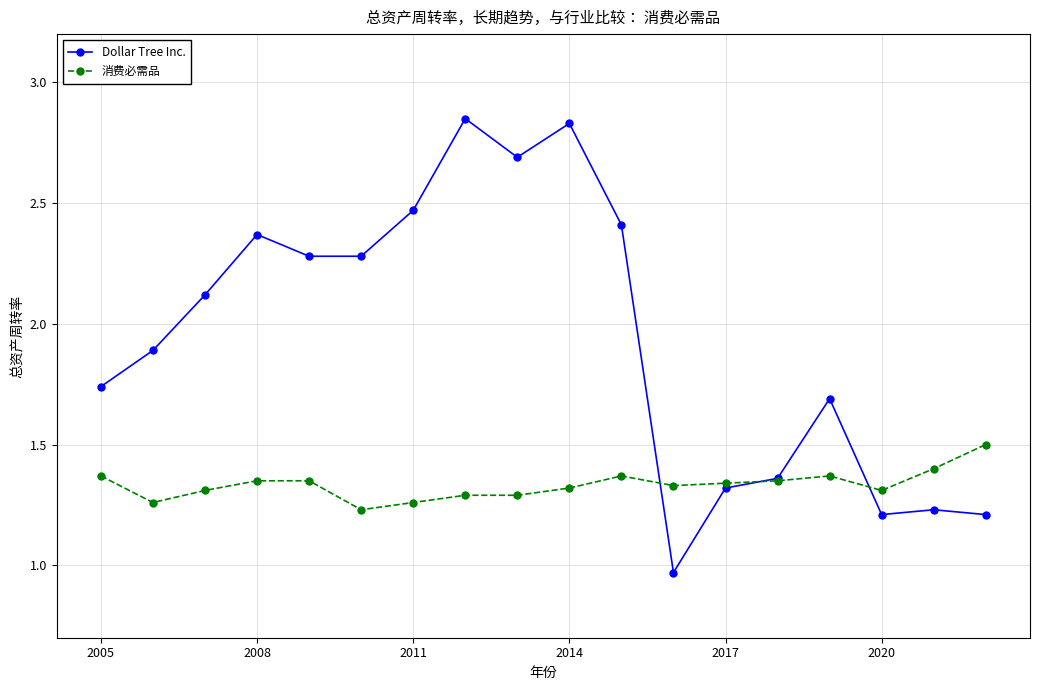

At how many categories does at least one series exceed 2?

9